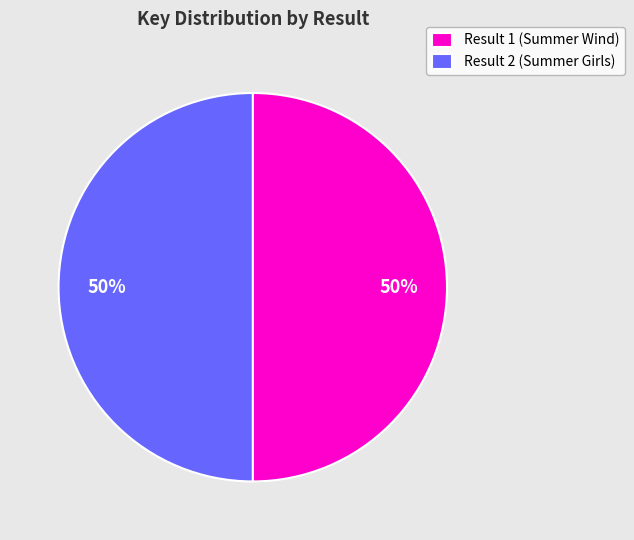

The Result 1 (Summer Wind) slice represents 59% of the pie. True or false?

False